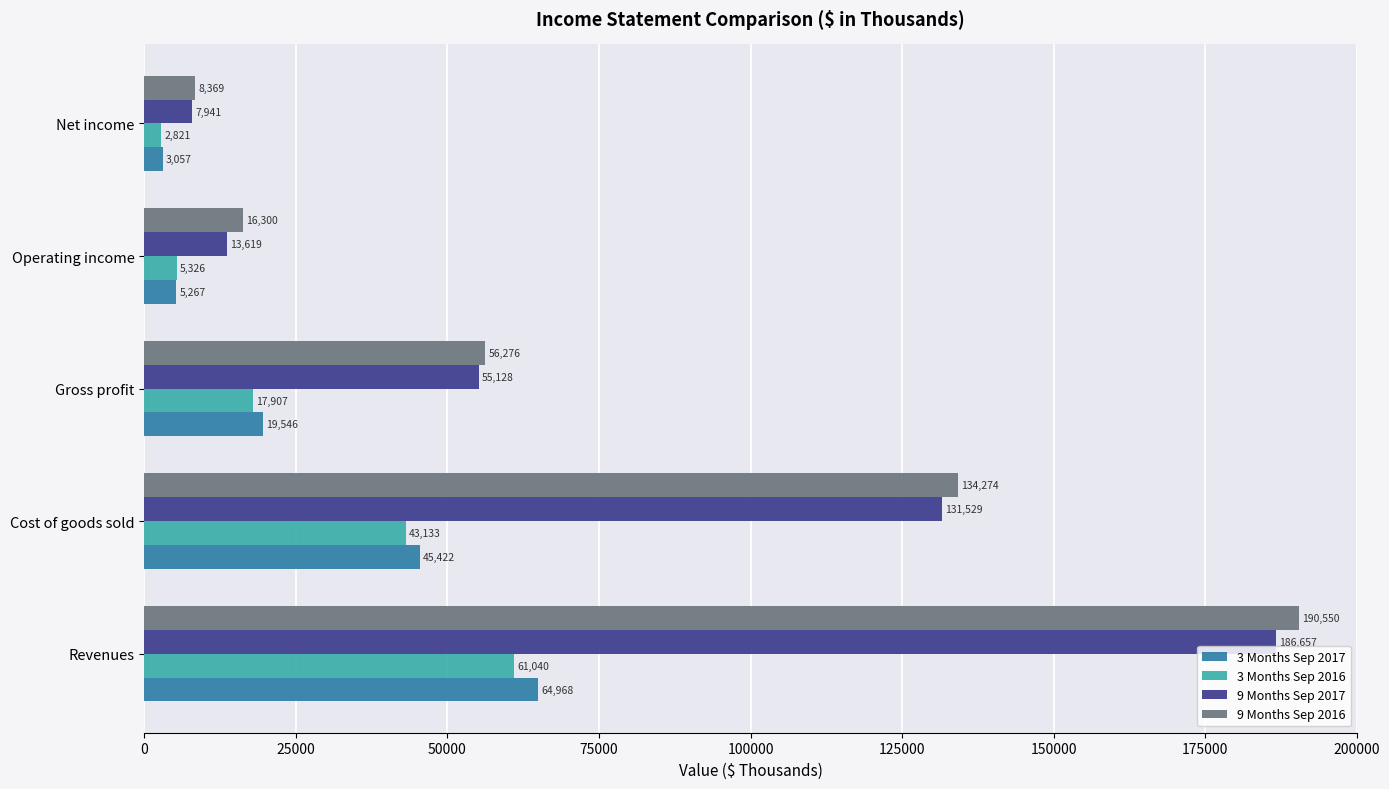

Which series has the largest total across all categories?

9 Months Sep 2016